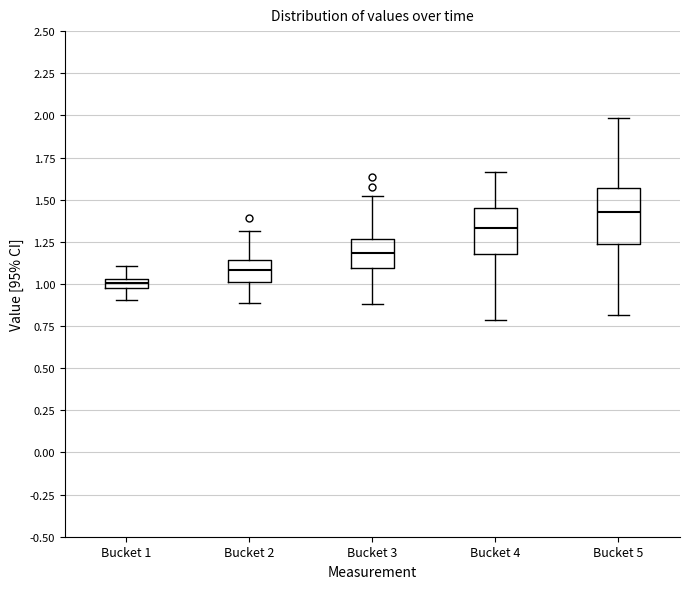

Where is the upper edge of the box for Bucket 3 on the y-axis? The values are not printed on the chart, so give them approximately, as read against the axis.

1.25